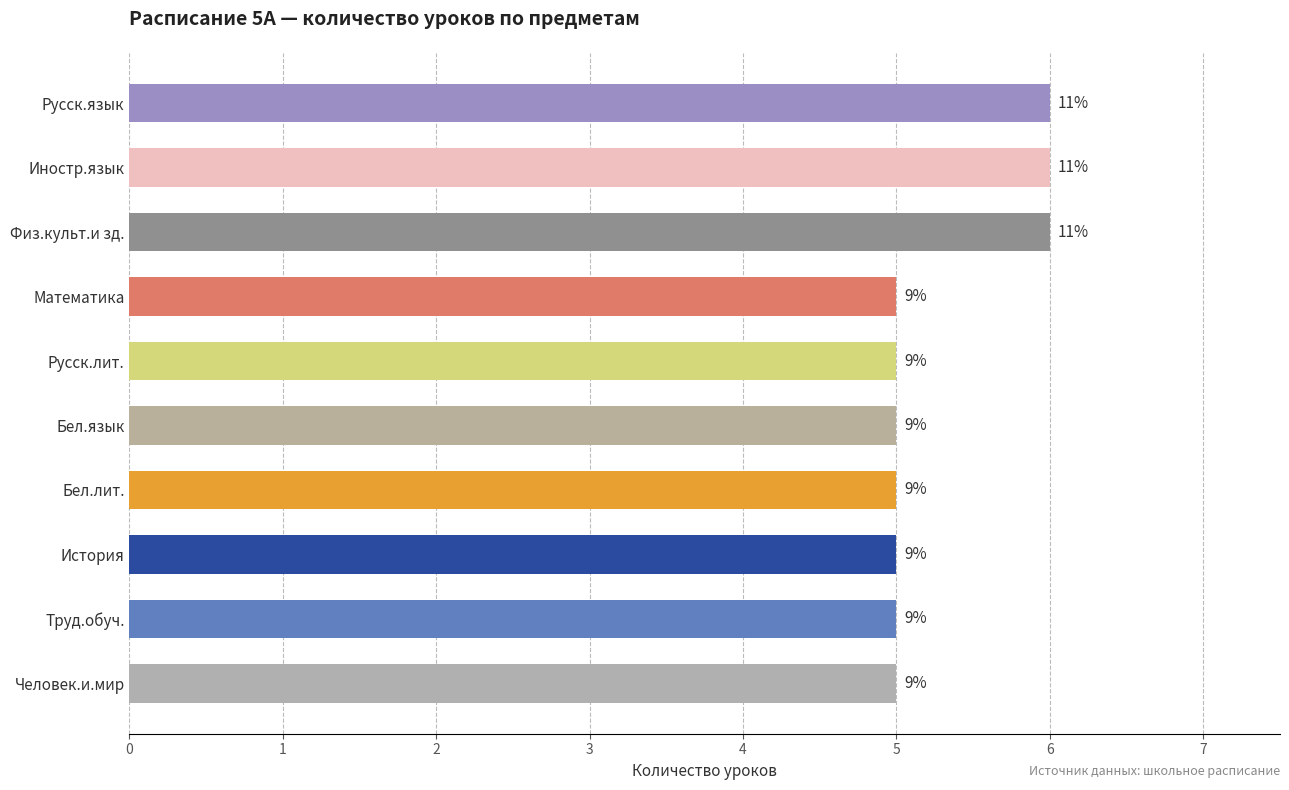

Does the chart contain any negative values?

No